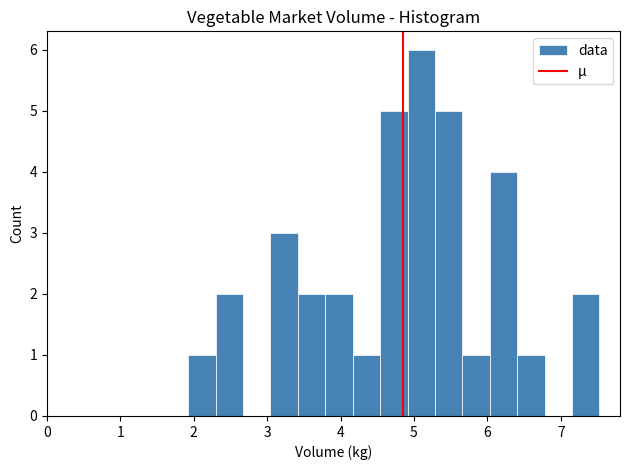

Around what value on the x-axis is the tallest bar? Give the approximate position of its centre, as read against the axis.

5.1